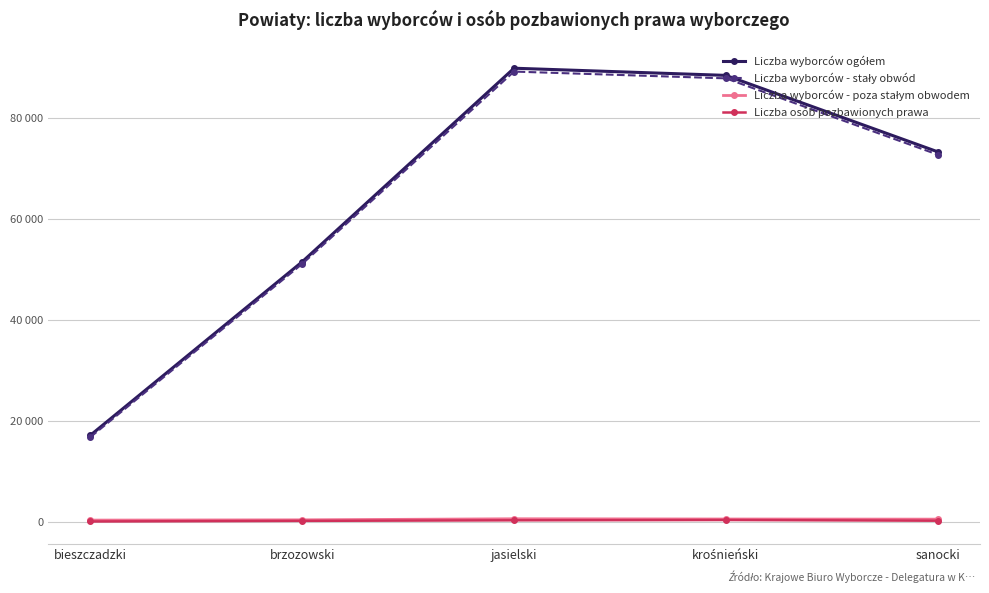

Is this an area chart (filled region under the line)?

No